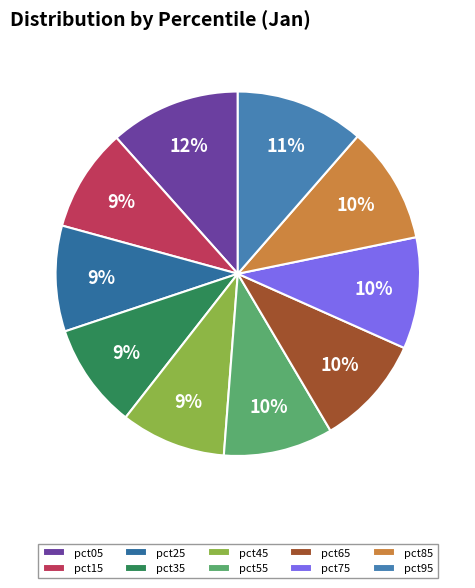

Count the number of slices in the pie.

10